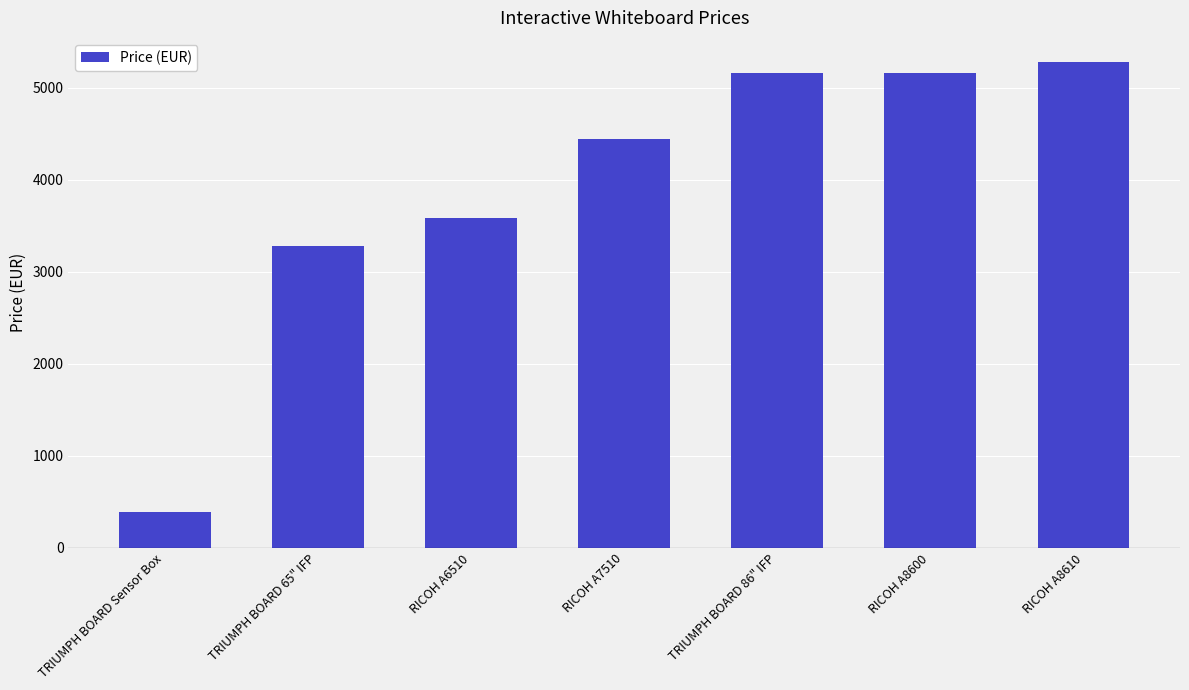

What is the difference between the maximum and minimum values?

4897.2